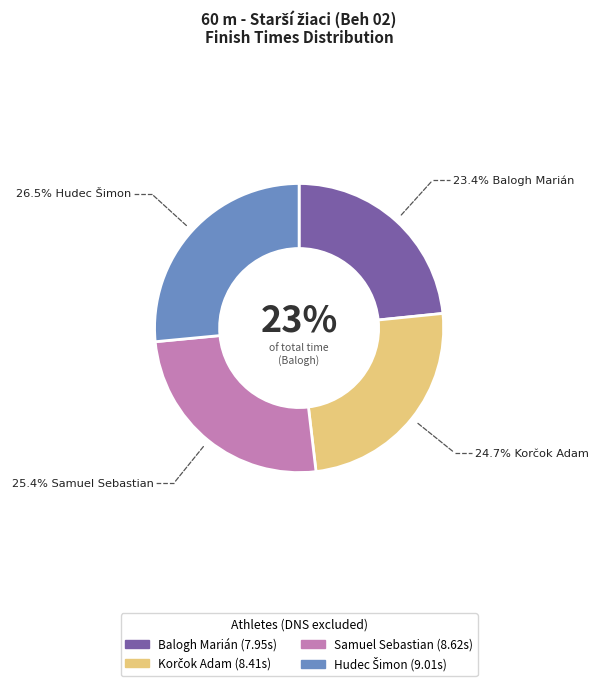

True or false: Samuel Sebastian accounts for 18% of the total.

False